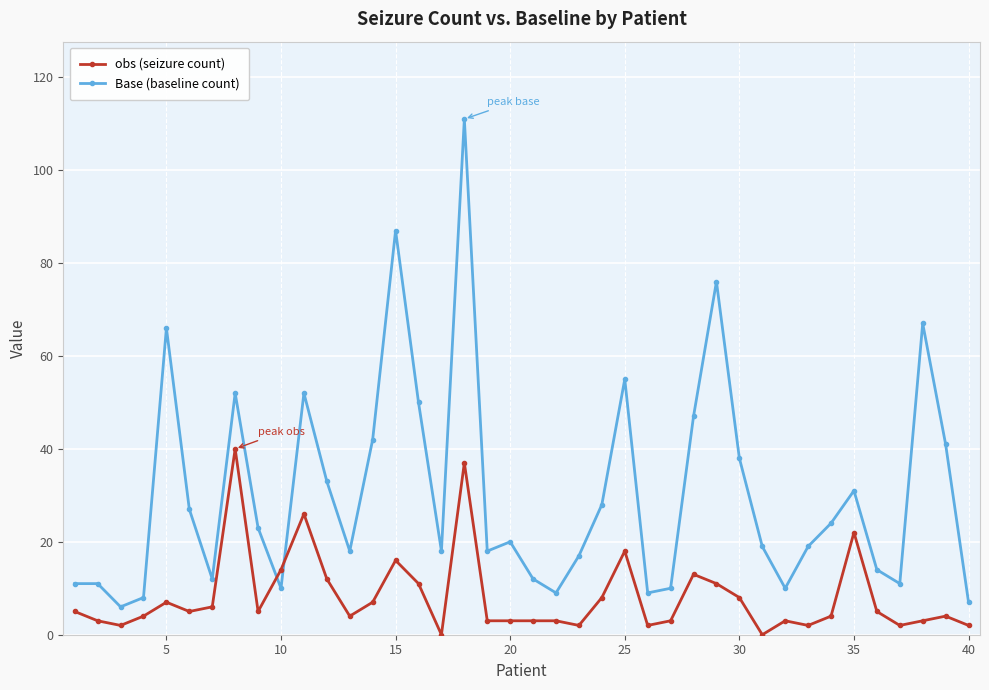

True or false: obs (seizure count) and Base (baseline count) intersect in this chart.

True